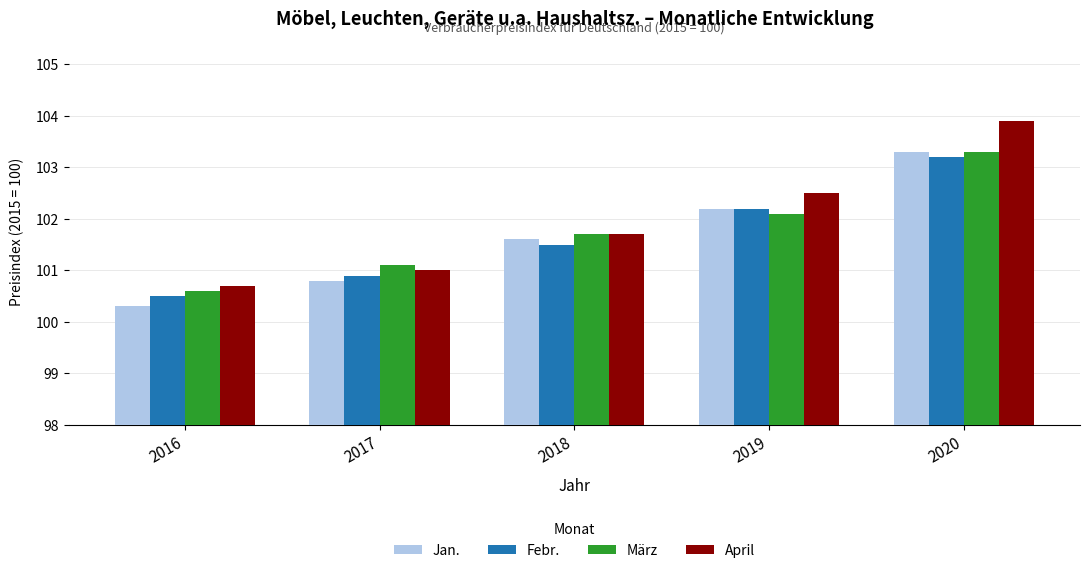

What is the value of the Febr. bar at the 2nd from the left?

100.9